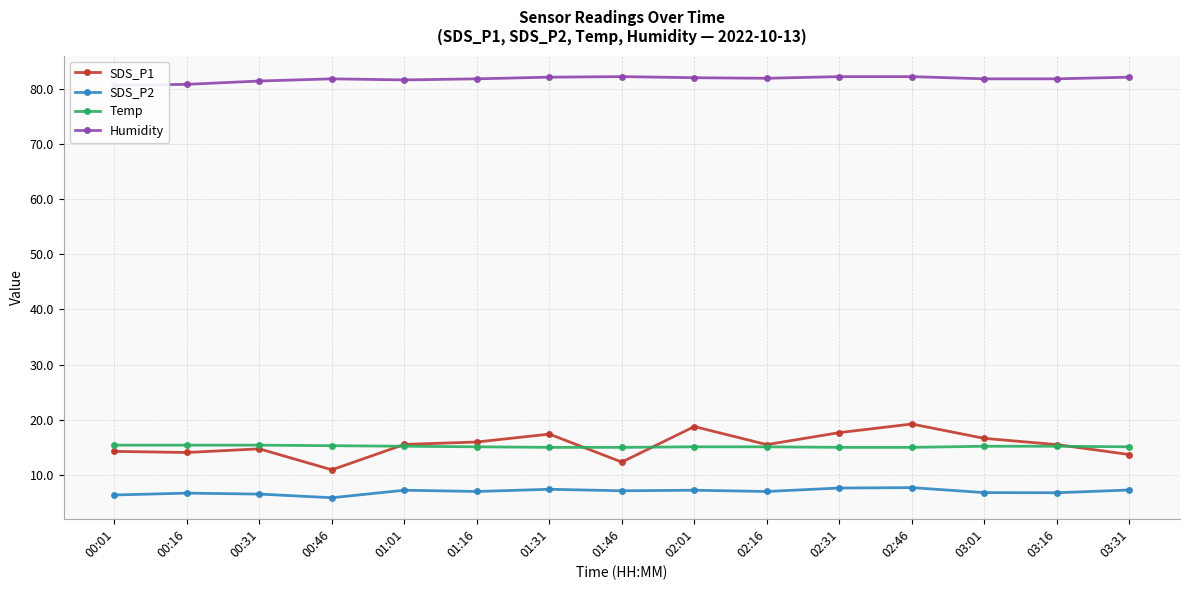

Where is the first local maximum for SDS_P2?

00:16